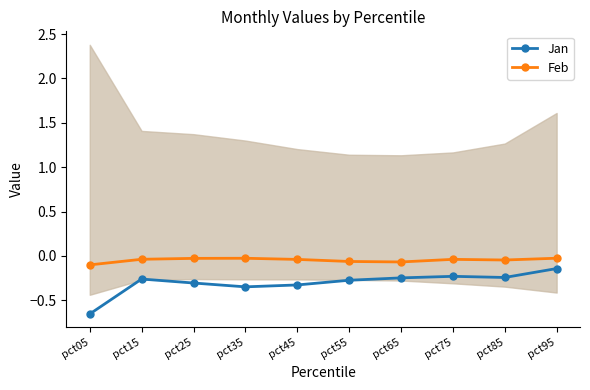

What is the maximum value for Jan?

-0.1